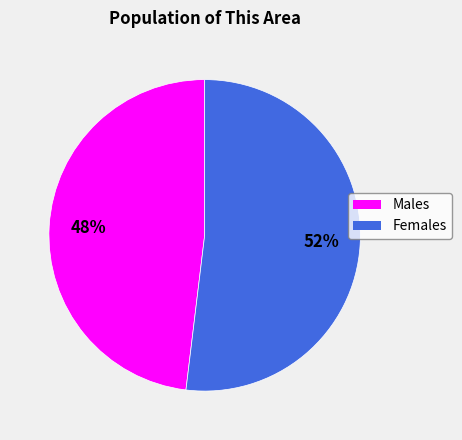

Does any single category account for the majority?

Yes